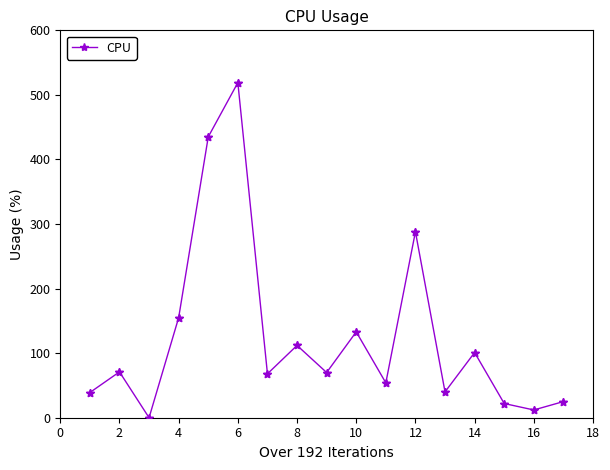

What is the difference between the maximum and minimum values?

519